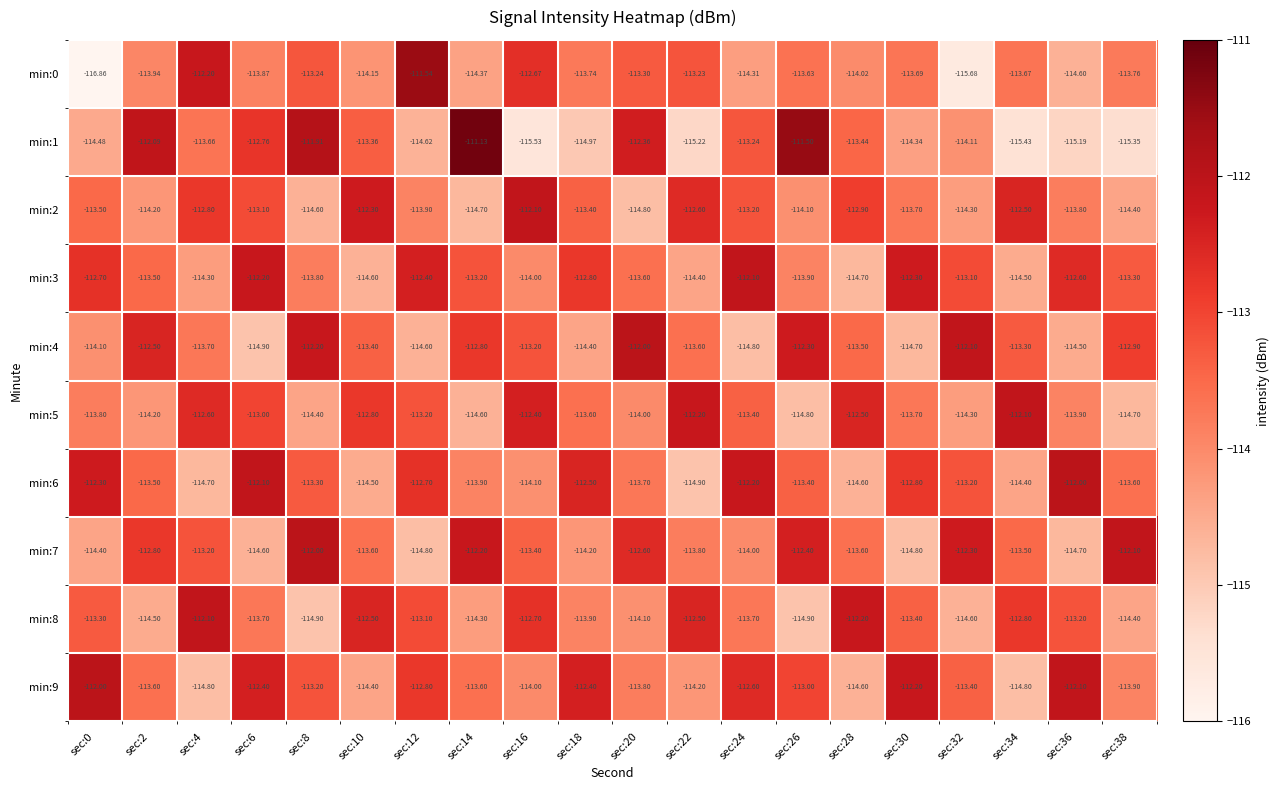

Is the value of min:8 at sec:6 greater than the value of min:7 at sec:8?

No